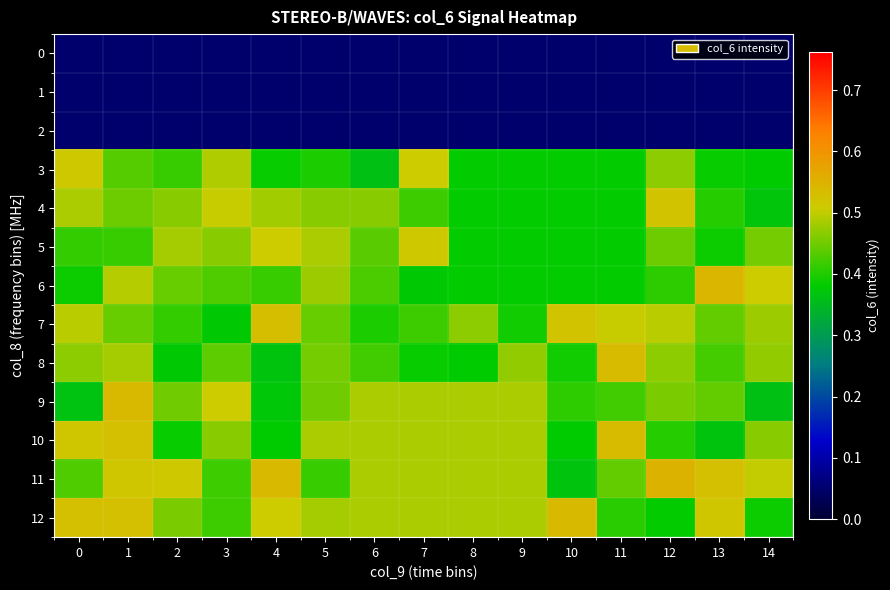

Rank the series at 7 from highest to lowest value.

5, 3, 9, 10, 11, 12, 7, 4, 8, 6, 0, 1, 2